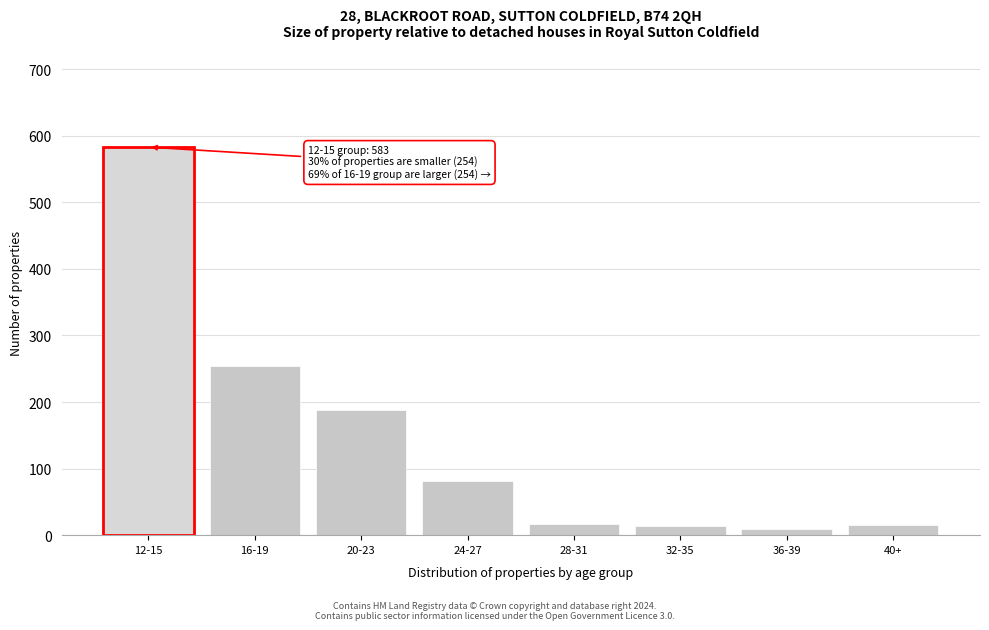

At which label is the value closest to 296?

16-19